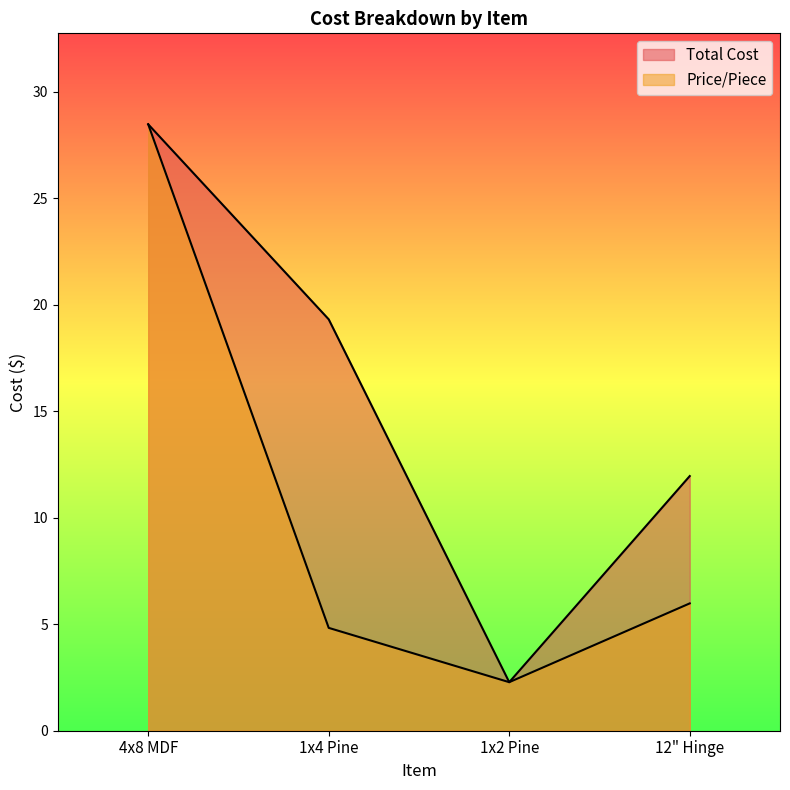

What is the average value of the Total Cost series?

15.5